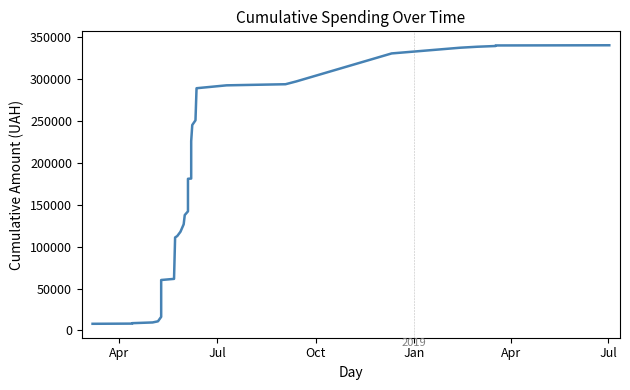

The chart shows a value of 340109.2 at 27. True or false?

False